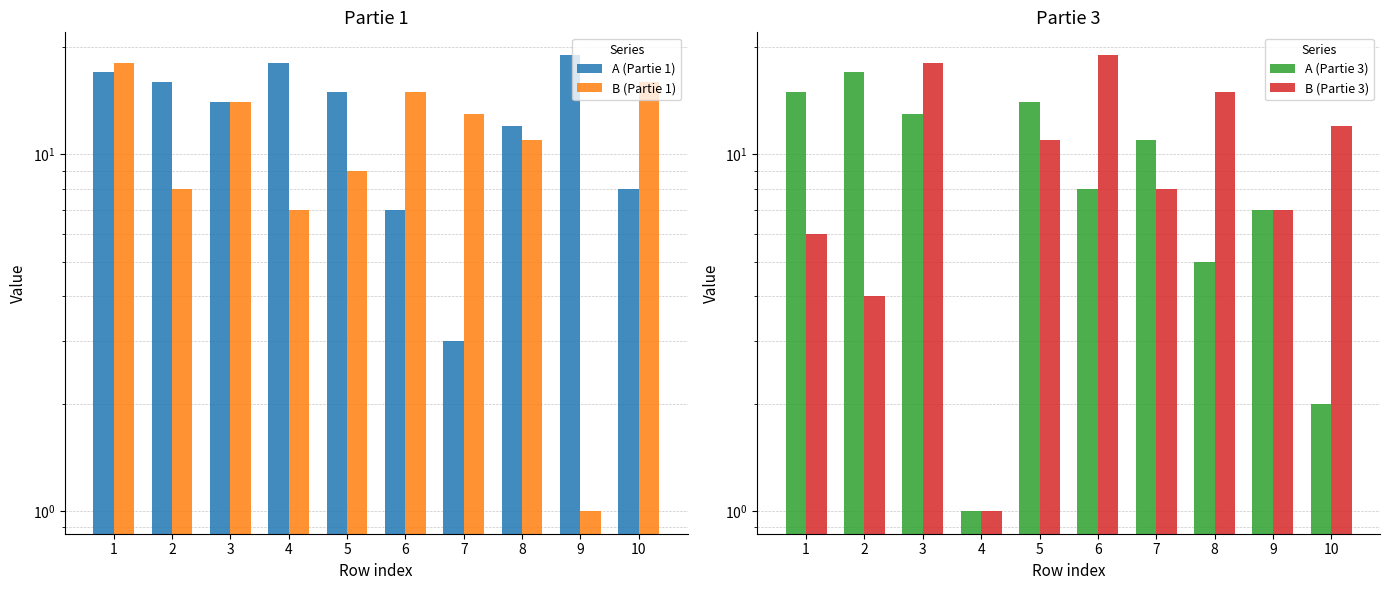

At which category is the sum across all series the highest?

3